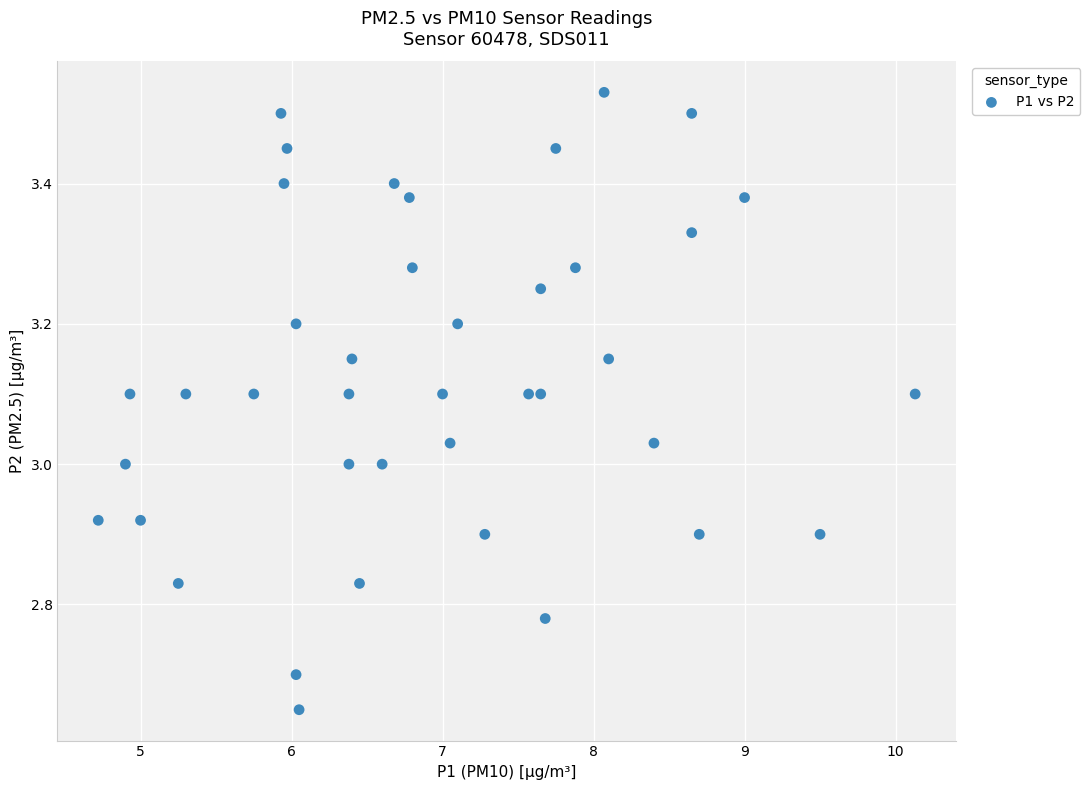

What is the range of X values (max minus min)?

5.4